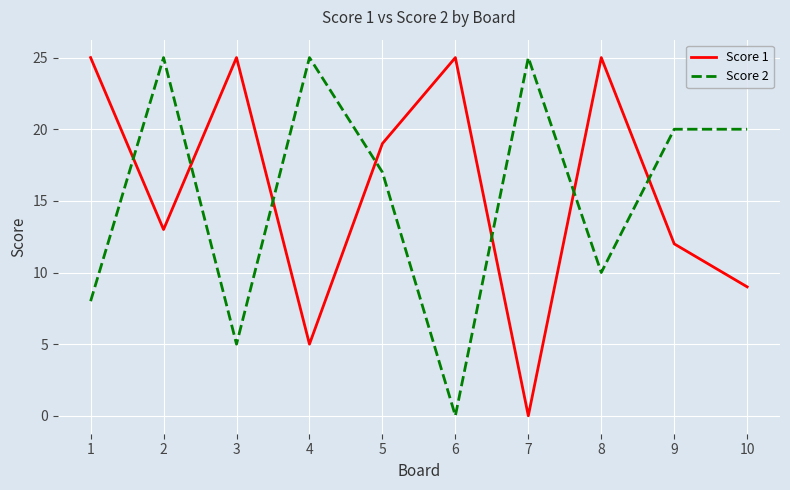

What is the maximum value shown in the chart?

25